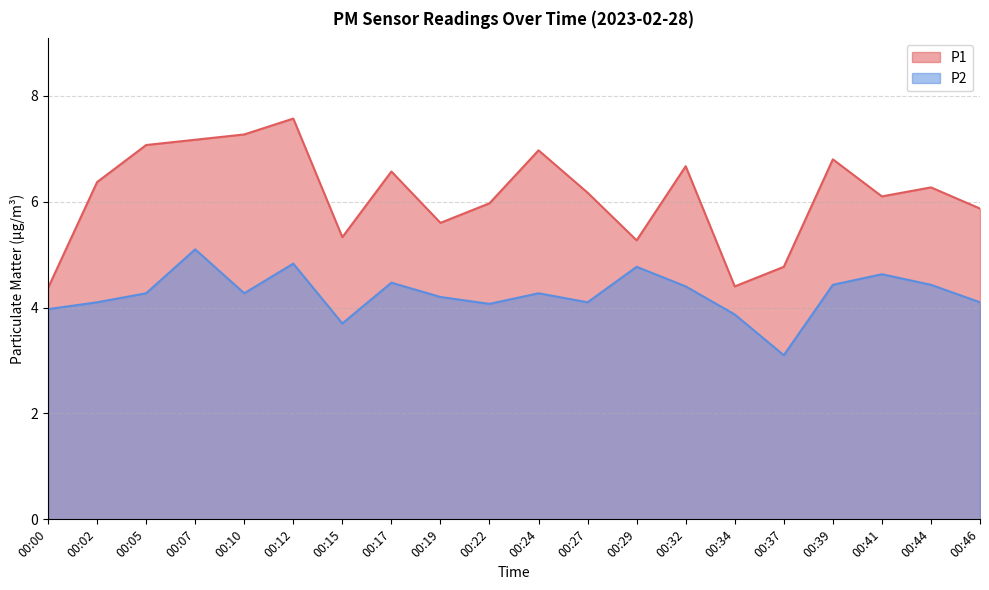

What is the average value of the P2 series?

4.3